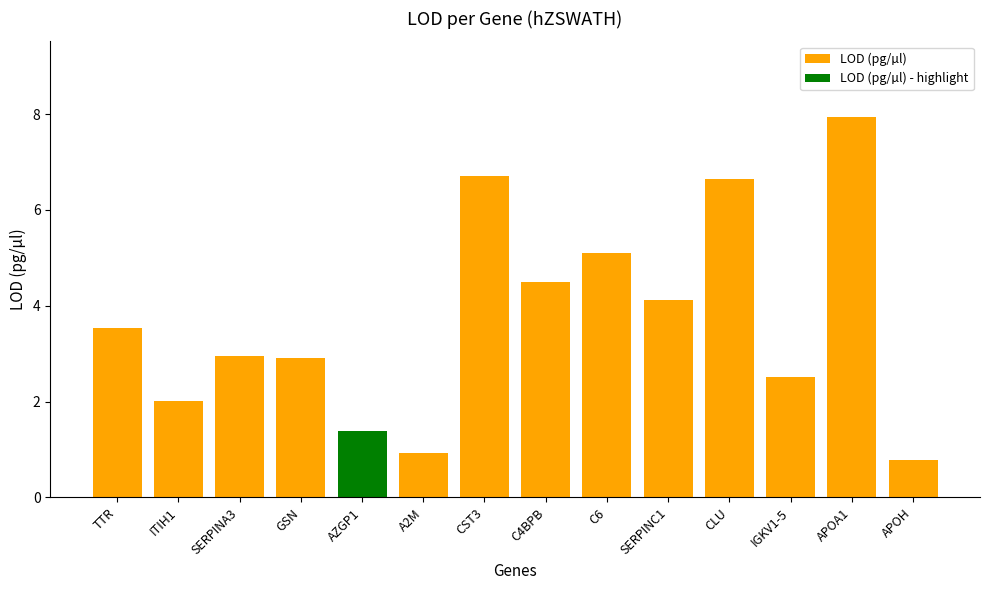

Are the bars grouped side by side (vs. stacked)?

No